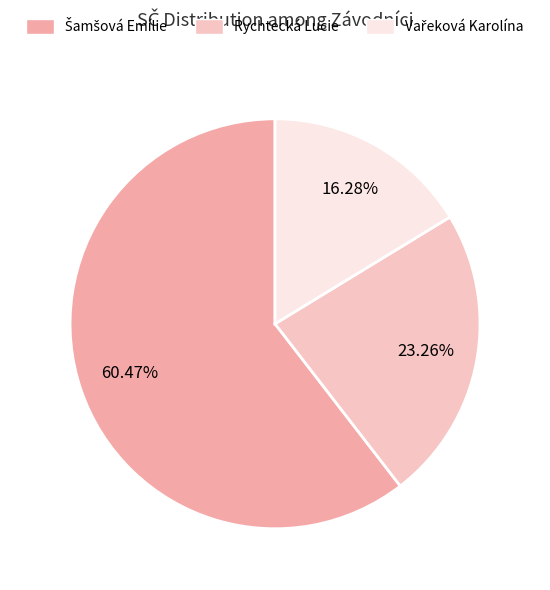

Is the sum of Rychtecká Lucie and Šamšová Emílie greater than half?

Yes